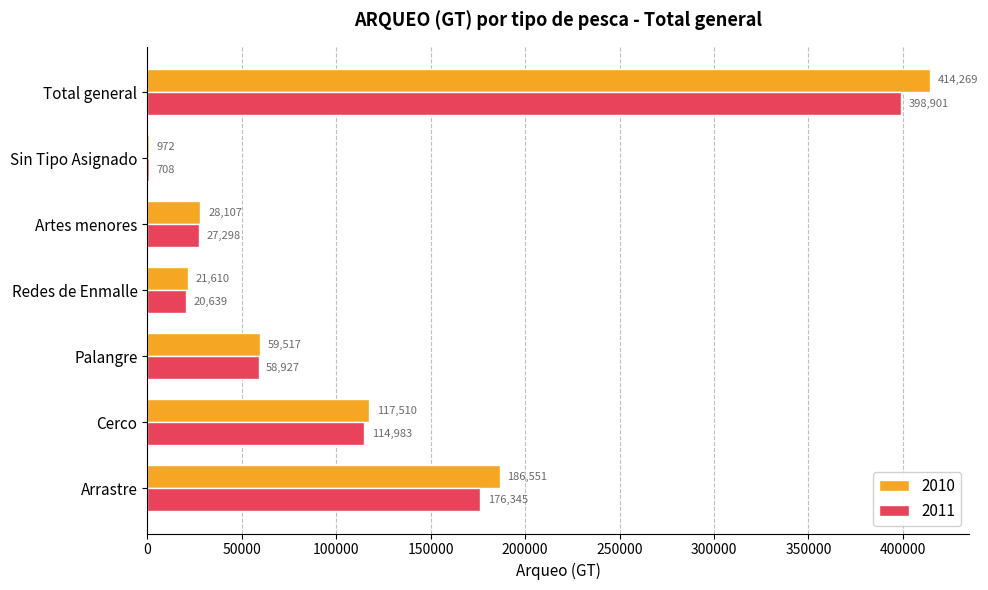

Between Arrastre and Total general, which series saw the biggest shift?

2010